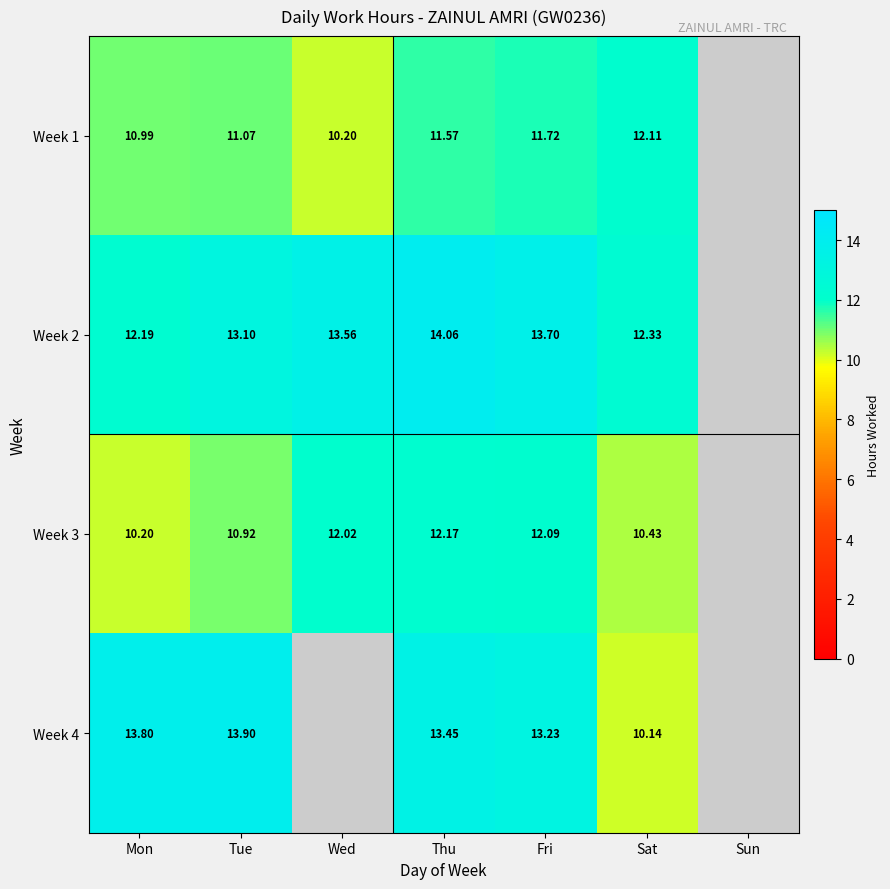

At how many categories does at least one series exceed 6?

6